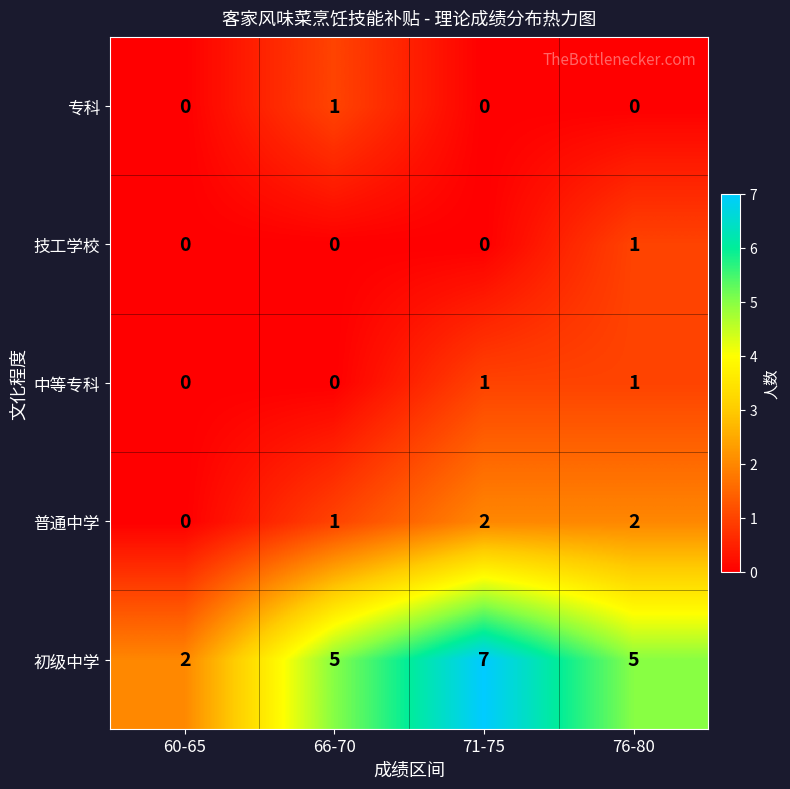

What is the average value of the 初级中学 series?

5